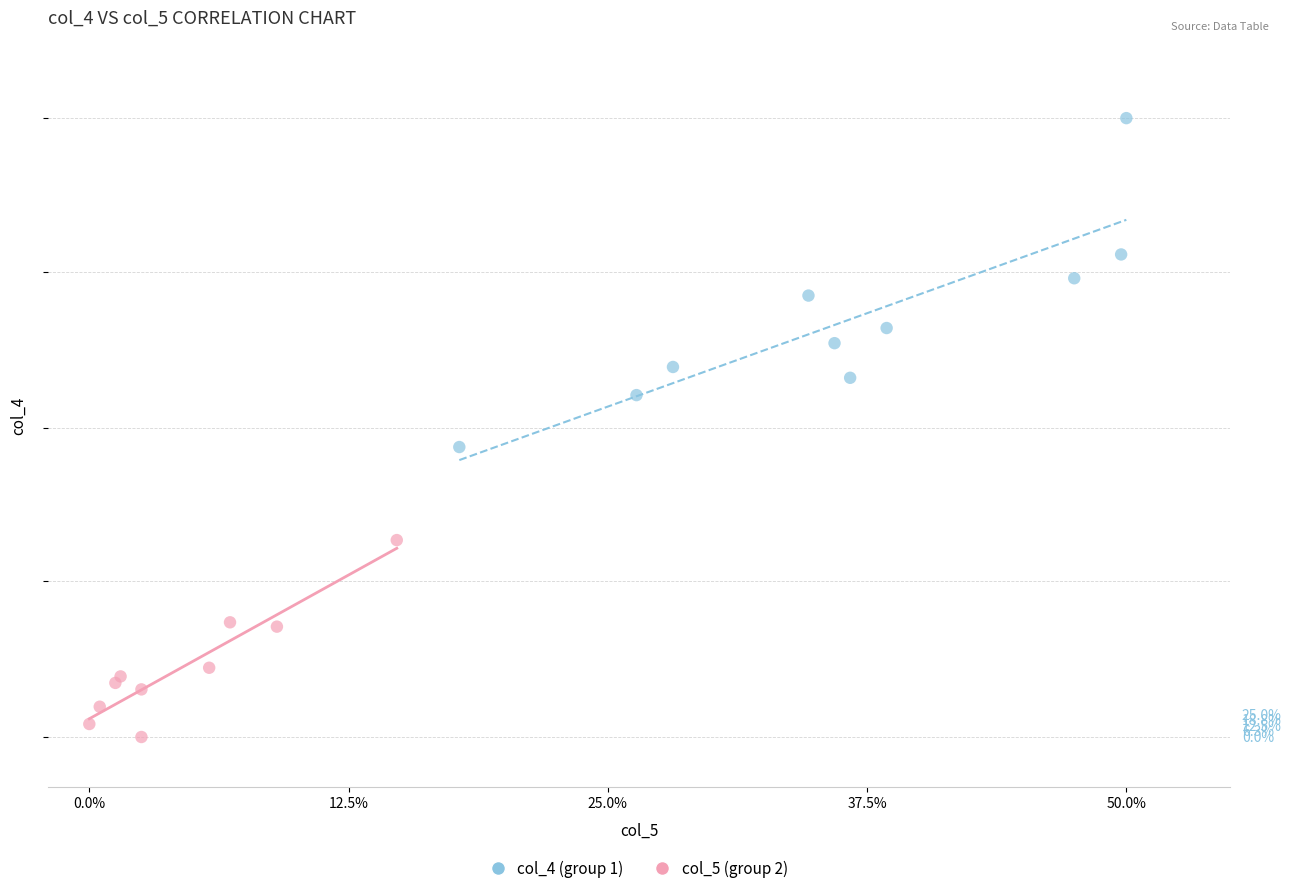

Which series reaches the minimum Y coordinate?

col_5 (group 2)